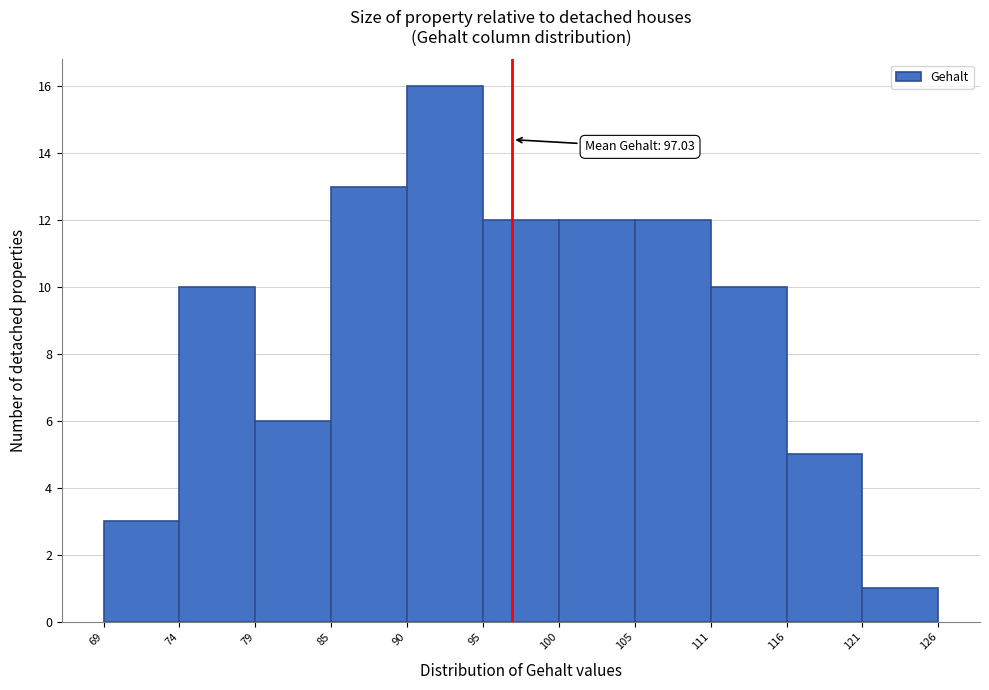

Over which range of the x-axis is the bar tallest?

90 to 95